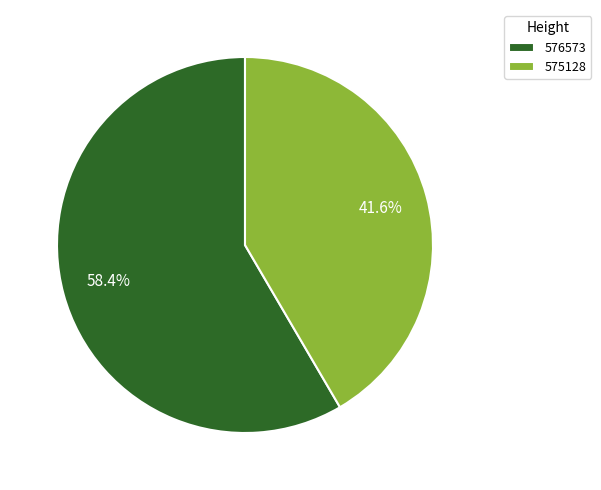

The 576573 slice represents 58% of the pie. True or false?

True